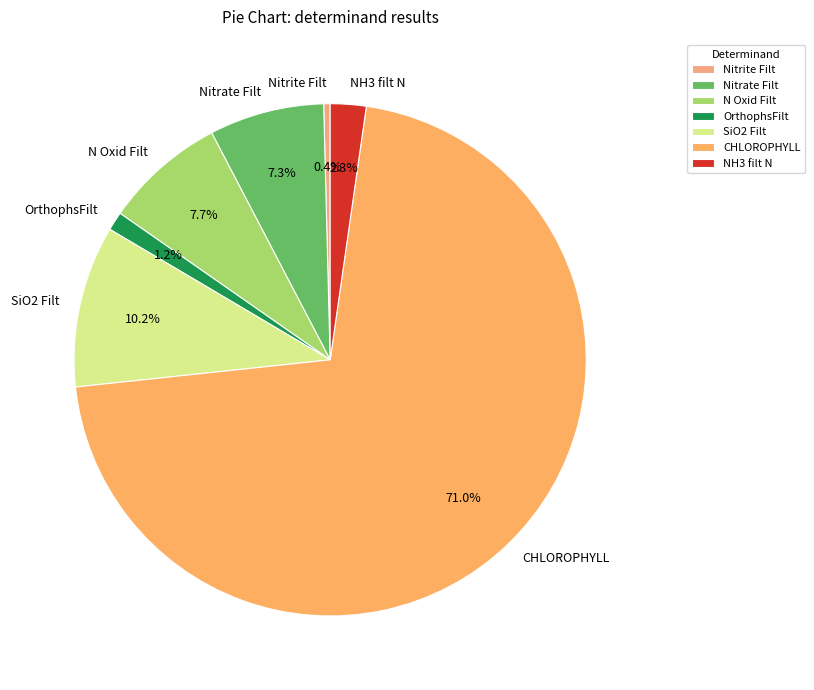

Is it true that NH3 filt N is 2% of the pie?

True